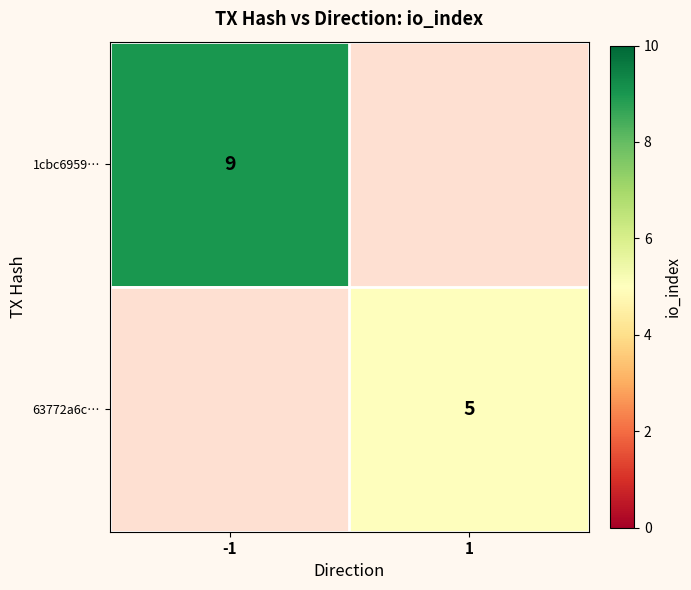

Is the value of 1cbc6959… at -1 greater than the value of 63772a6c… at 1?

Yes